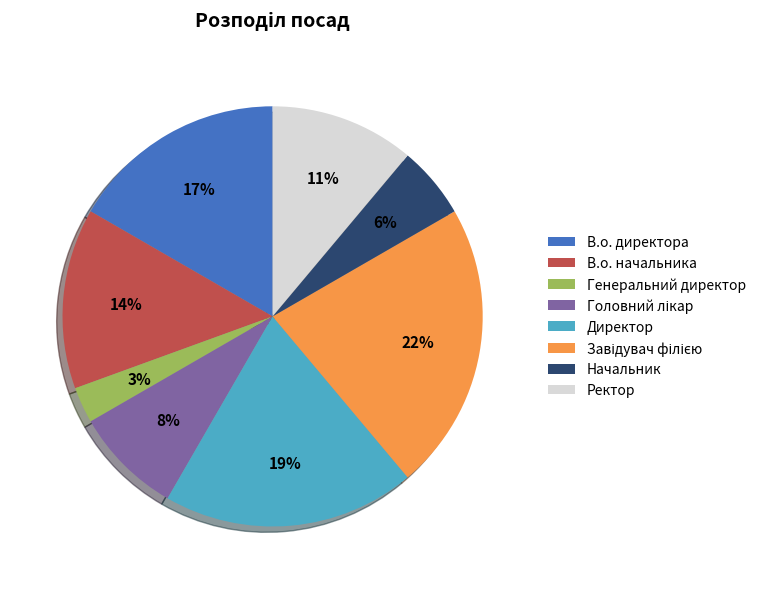

Do Ректор and Генеральний директор together represent more than half of the pie?

No